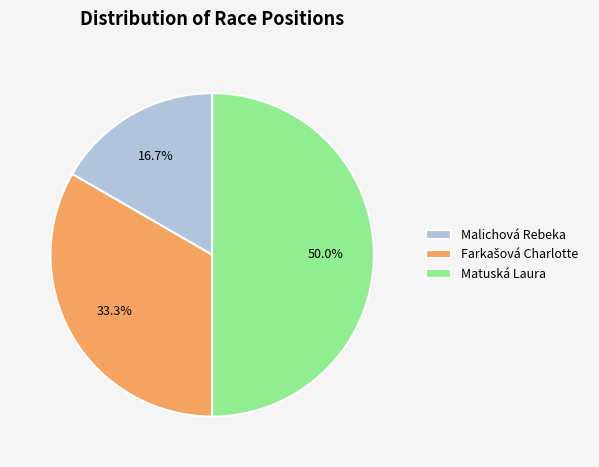

What percentage is the Matuská Laura slice, to the nearest percent?

50%